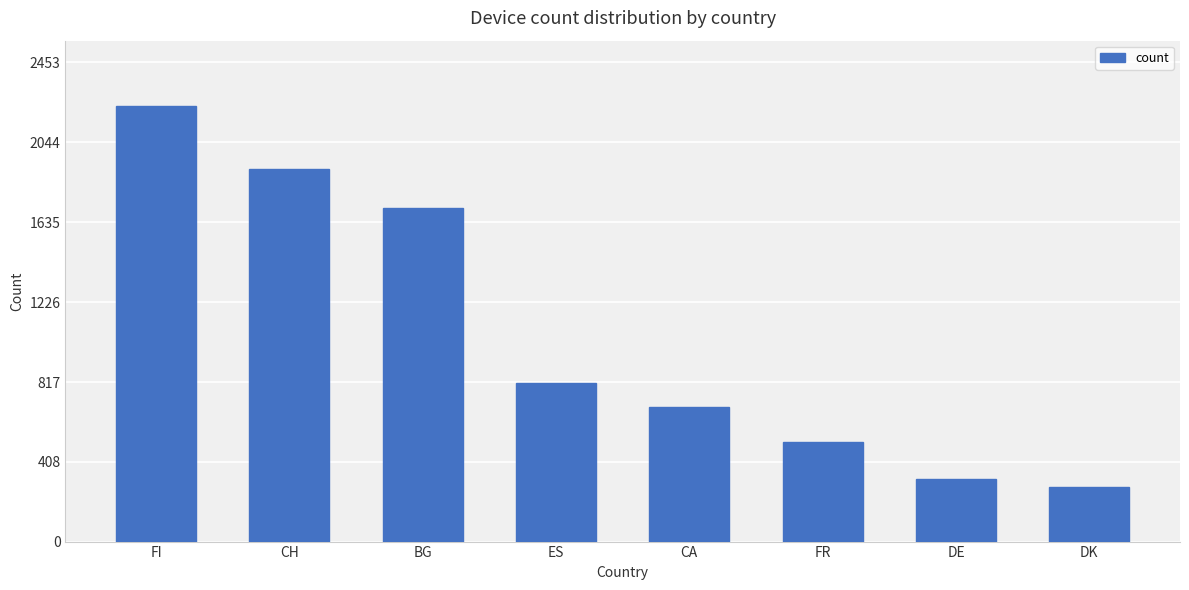

Reading left to right, what are all the values shown in this chart?

FI=2230	CH=1905	BG=1708	ES=814	CA=687	FR=512	DE=320	DK=280